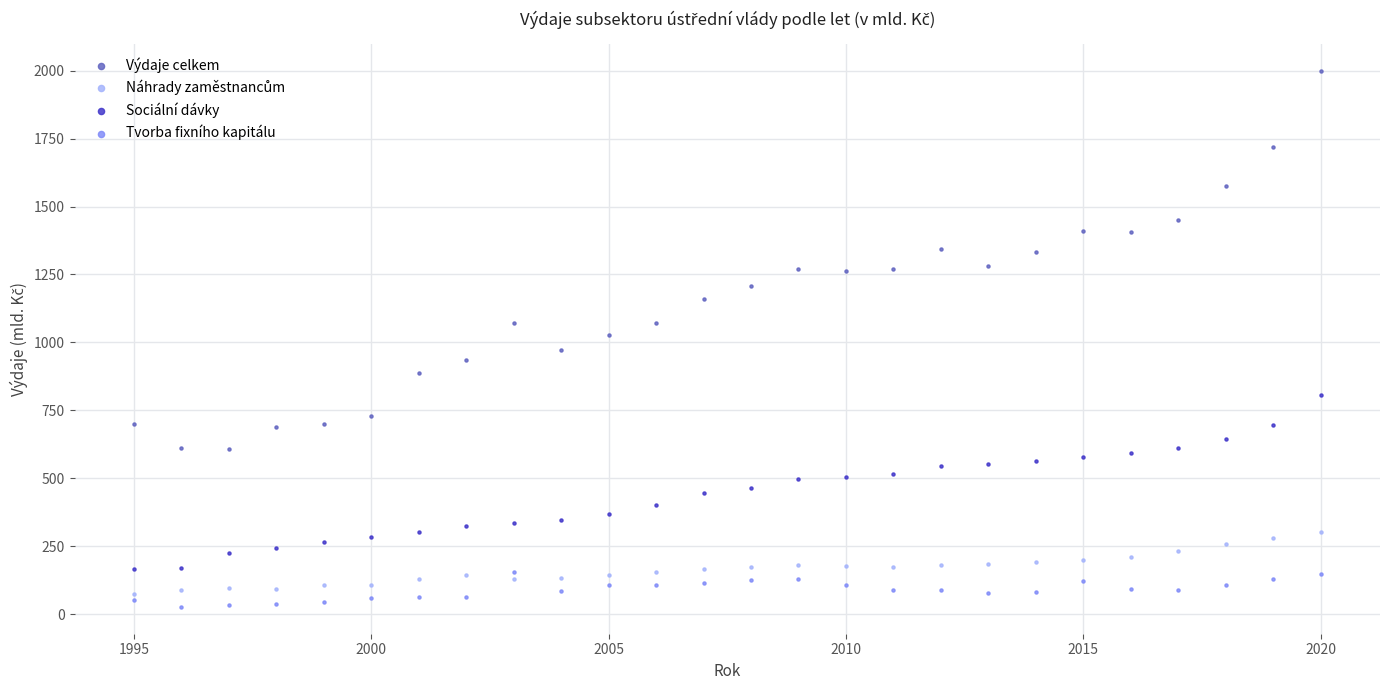

Which series contains the highest Y value?

Výdaje celkem